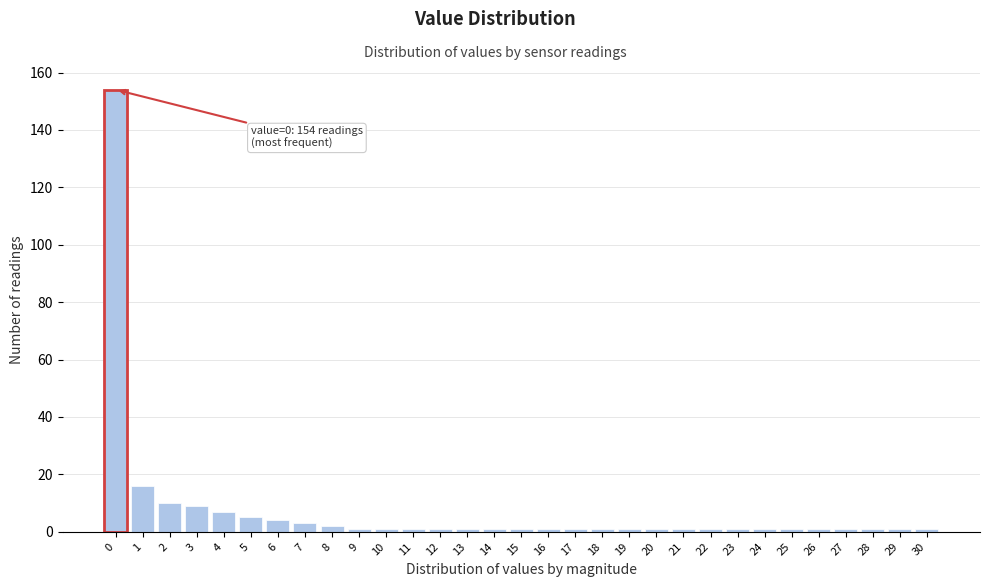

What is the greatest value displayed?

154